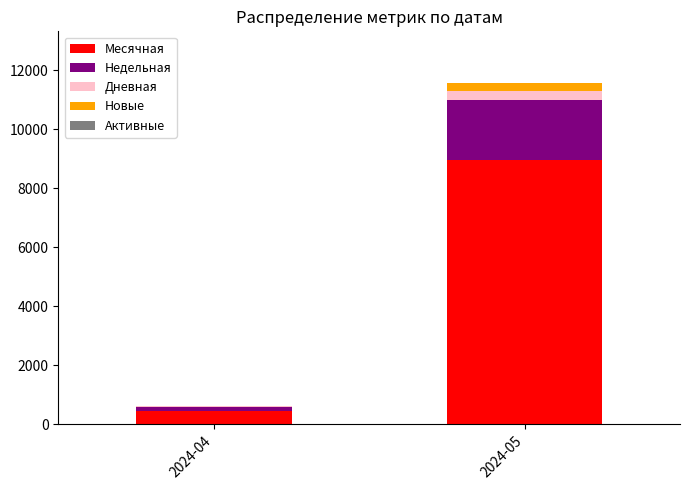

What is the highest value of the Месячная series?

8954